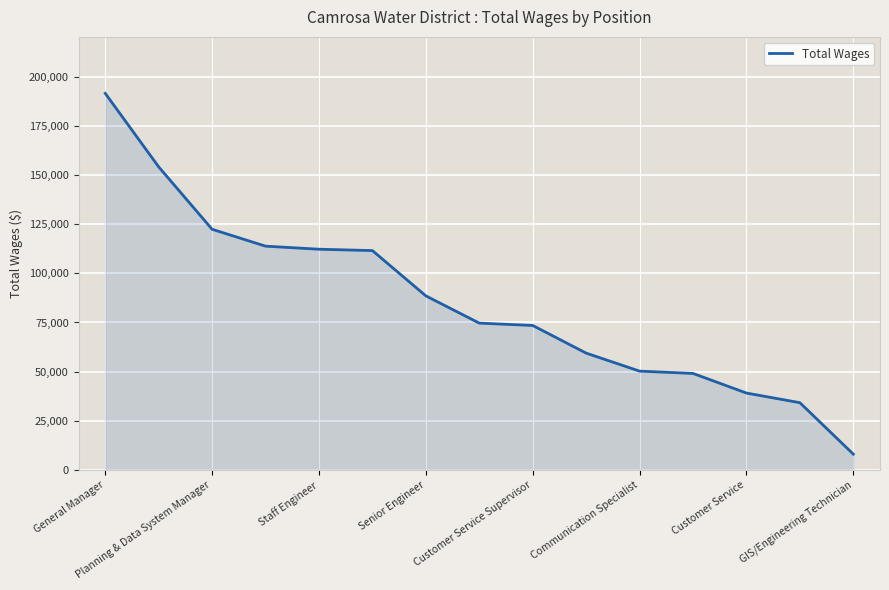

What is the maximum value shown in the chart?

191590